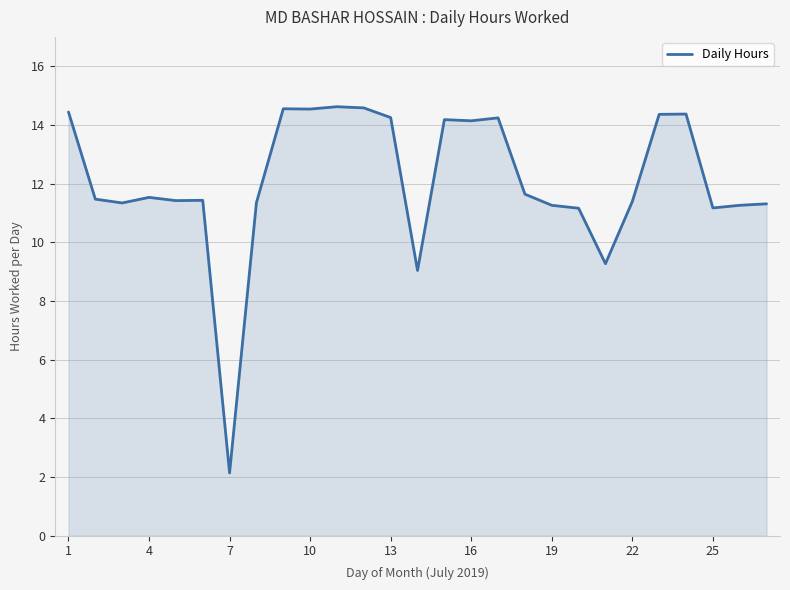

What is the difference between the maximum and minimum values?

12.5